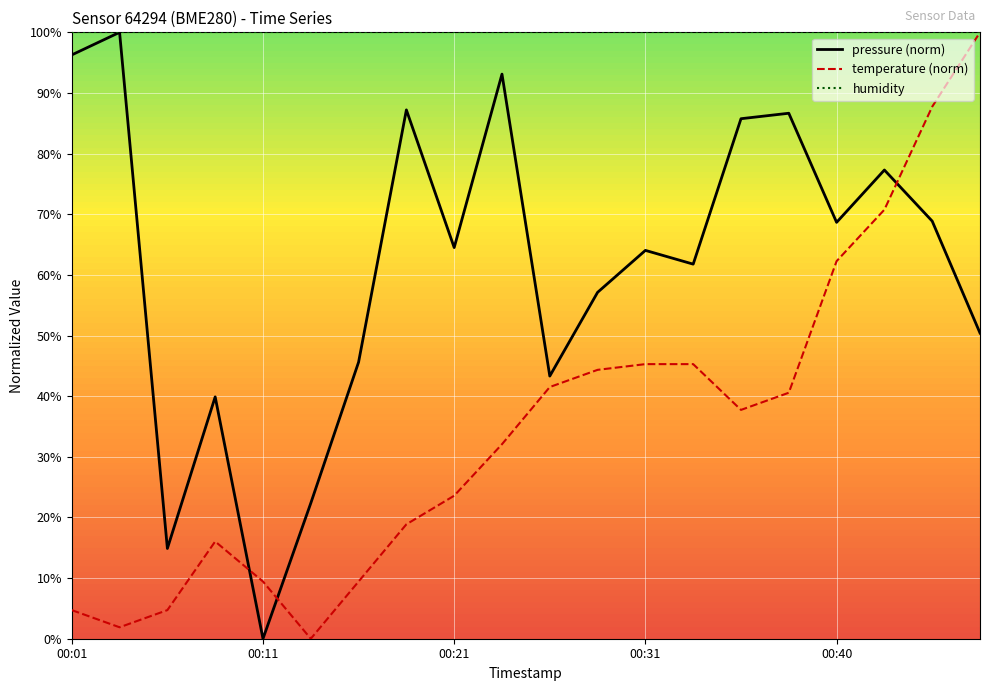

How many distinct data groups are displayed?

3